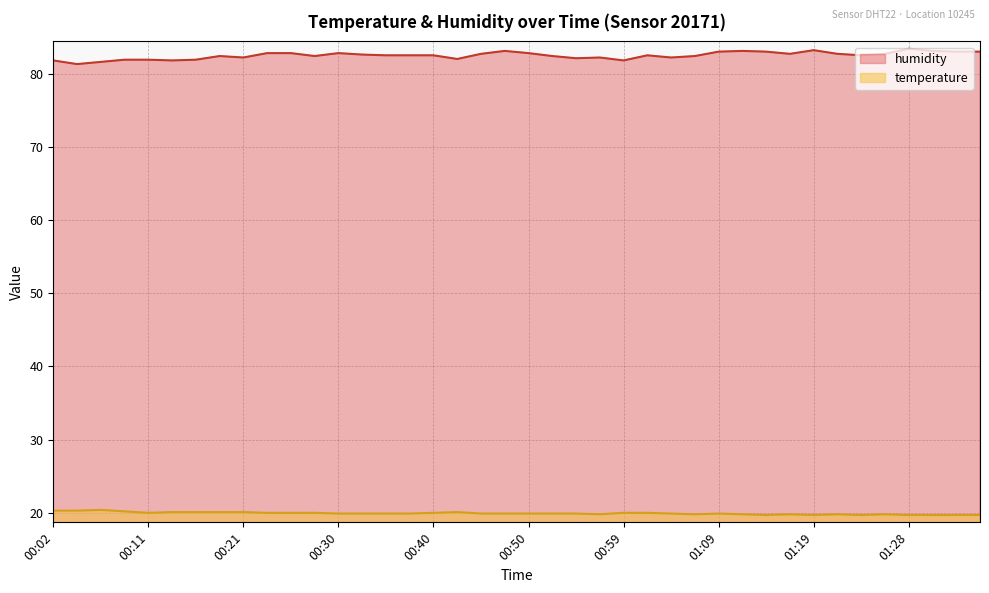

Does the chart have visible grid lines?

Yes